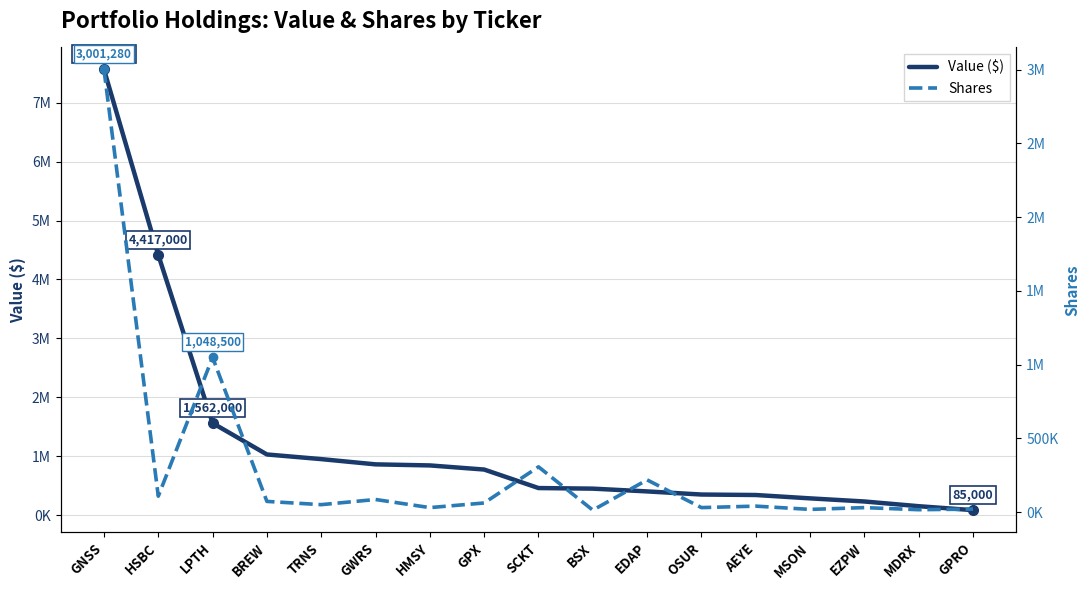

Which series has the largest total across all categories?

Value ($)